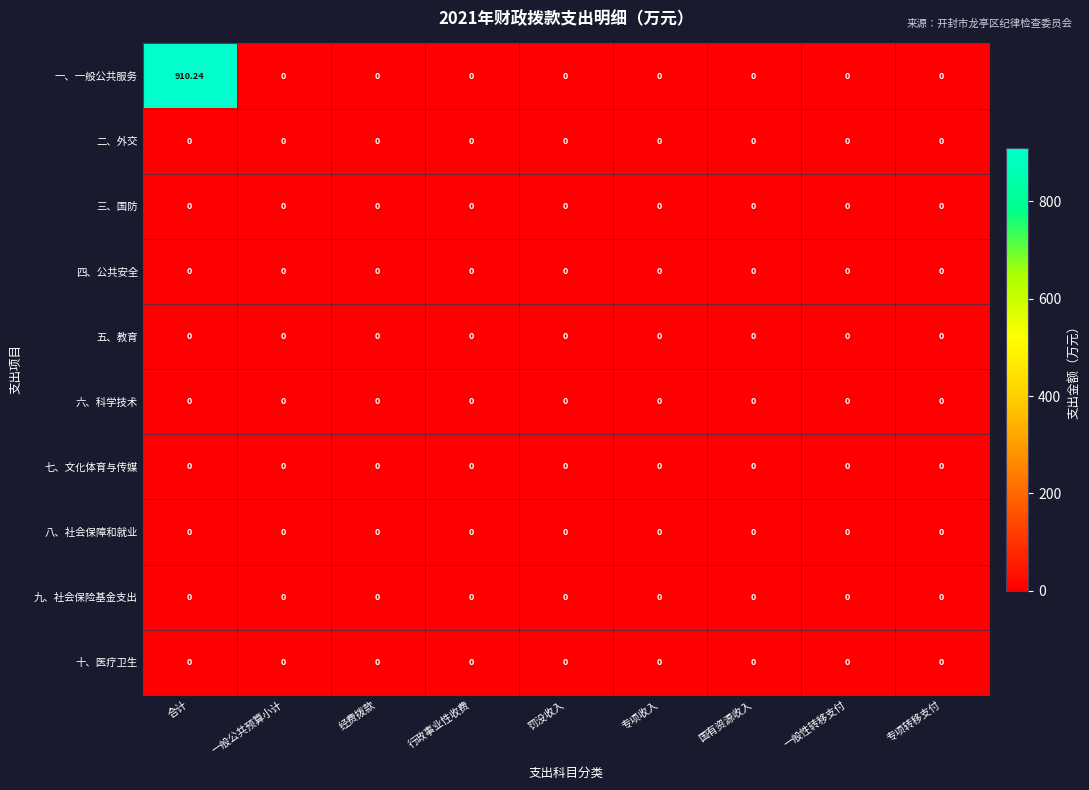

At which category is the sum across all series the highest?

合计